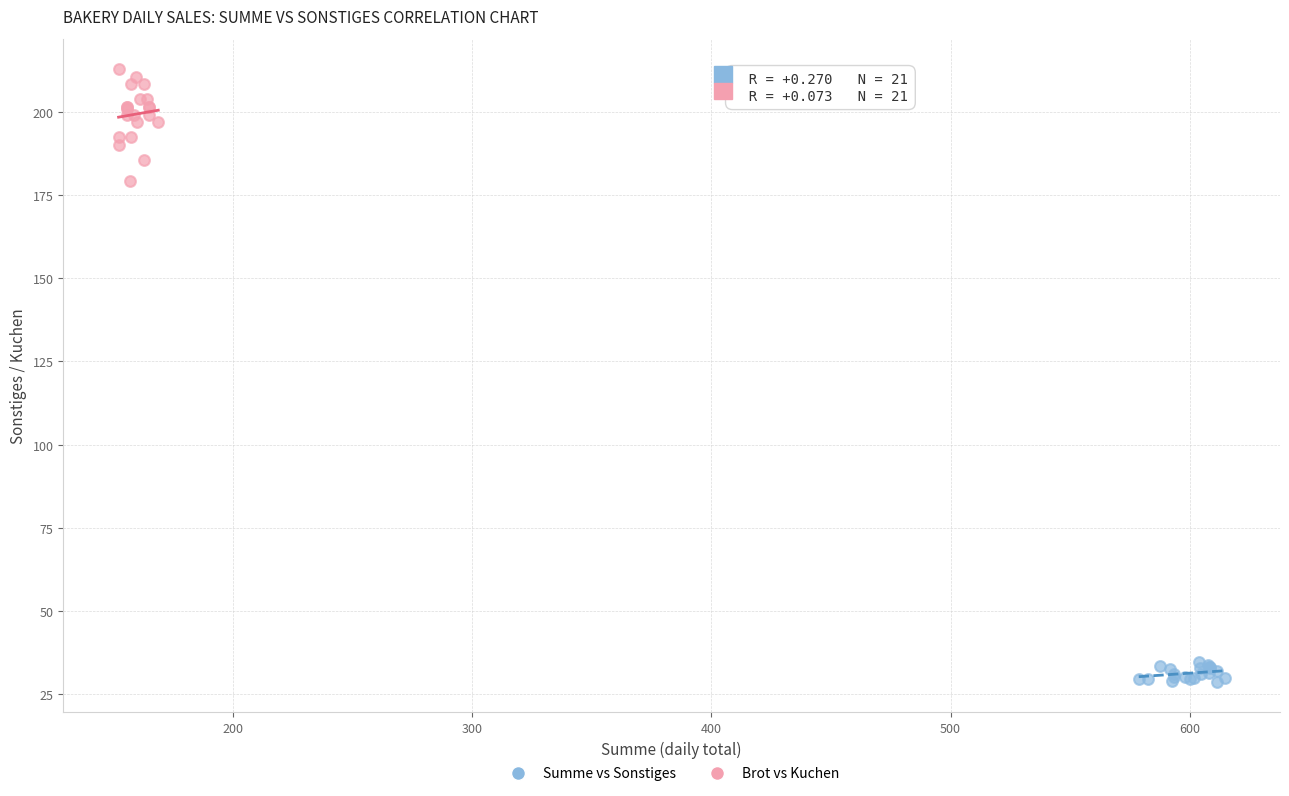

Which series contains the lowest Y value?

Summe vs Sonstiges